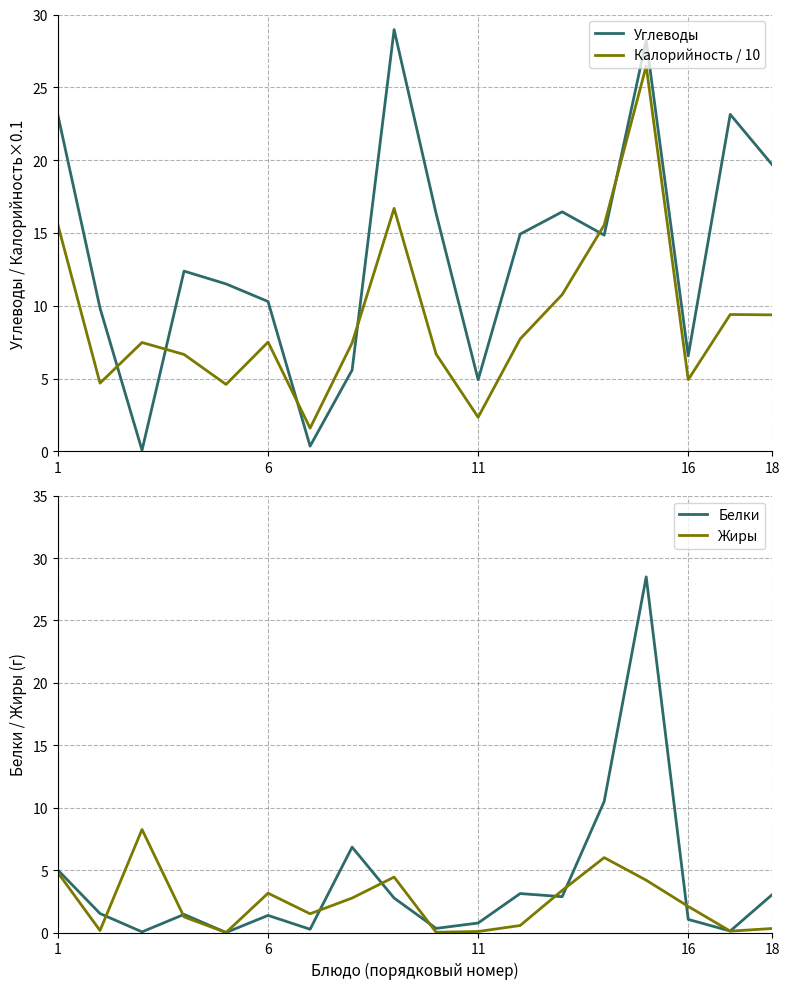

What is the maximum value for Углеводы?

29.0